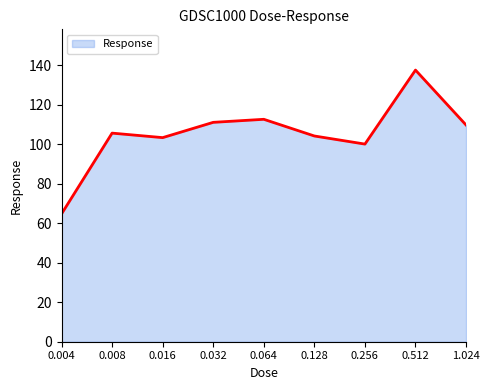

The value at 0.256 is 169.5. True or false?

False